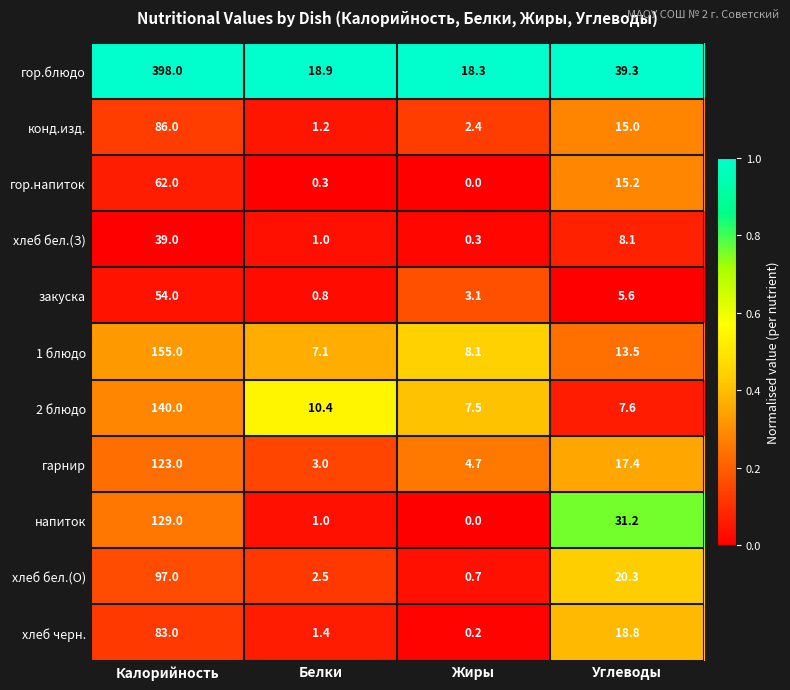

Where is хлеб черн. nearest to the value 41?

Углеводы